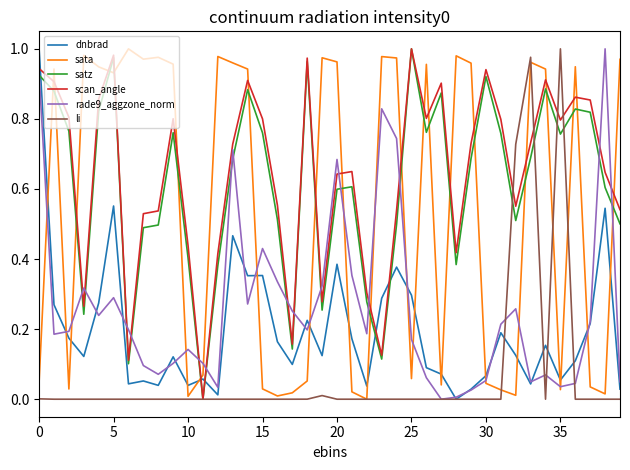

True or false: dnbrad and scan_angle cross at least once.

True